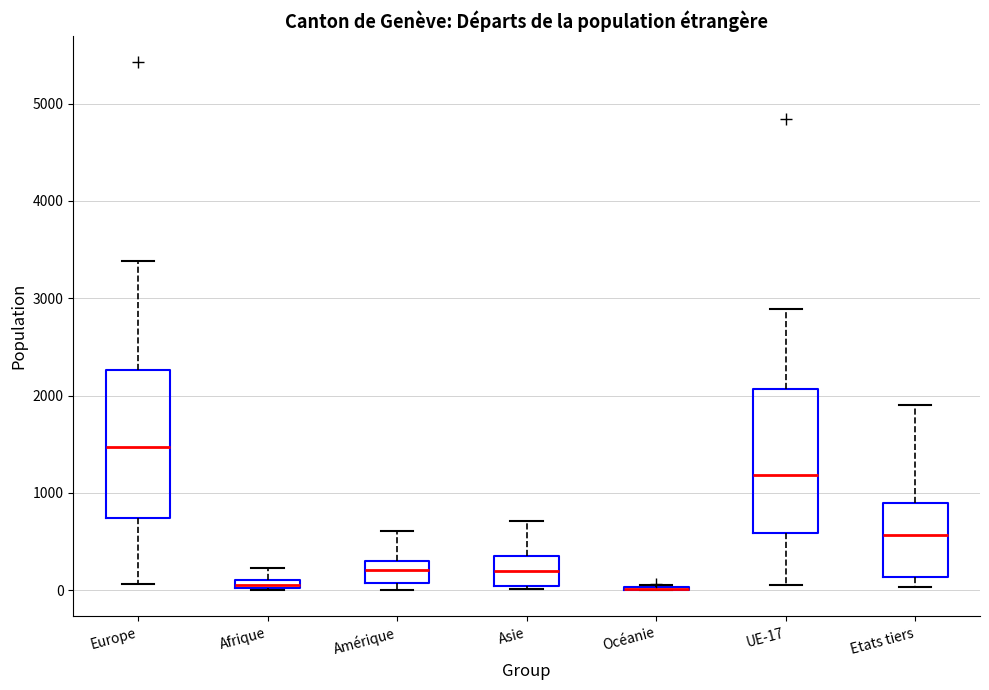

Where is the upper edge of the box for Amérique on the y-axis? The values are not printed on the chart, so give them approximately, as read against the axis.

300